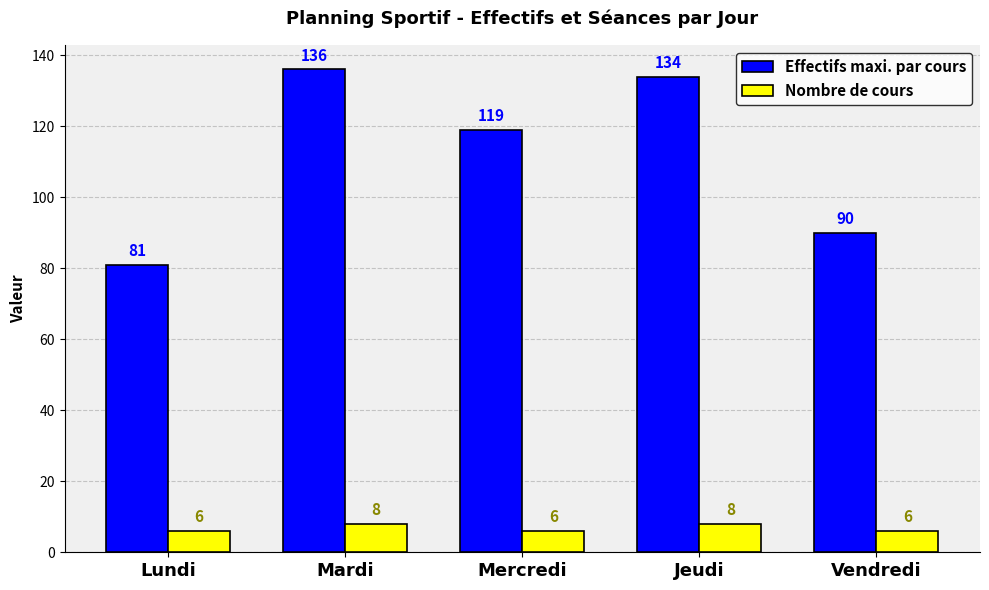

At Lundi, list the series in order from smallest to largest.

Nombre de cours, Effectifs maxi. par cours